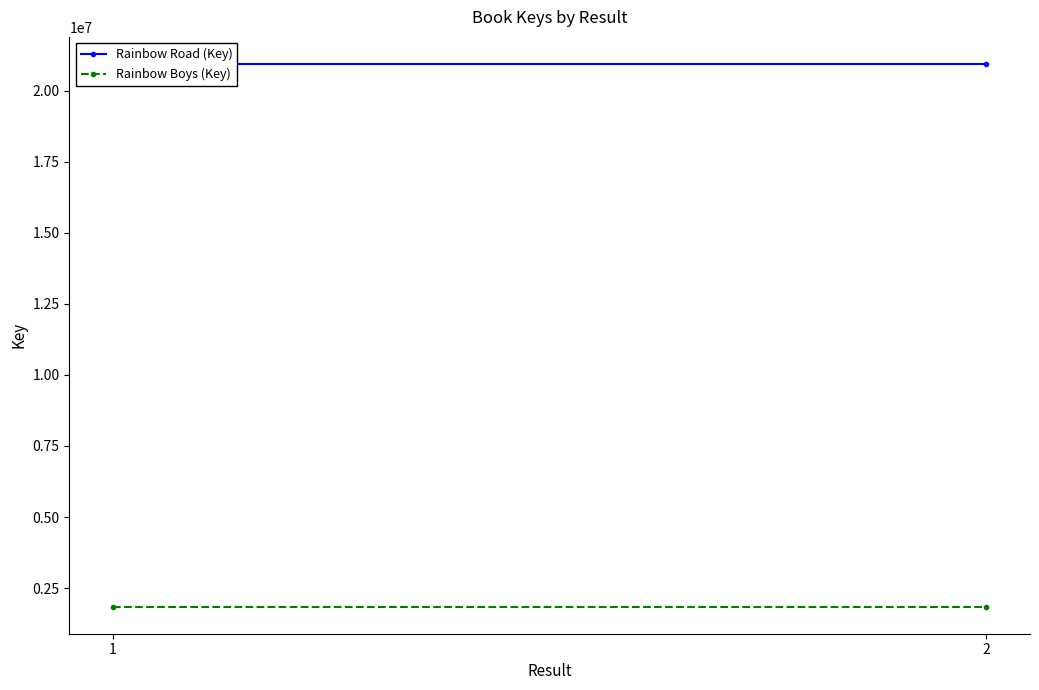

What is the value of the Rainbow Boys (Key) point at the 1st from the left?

1849743